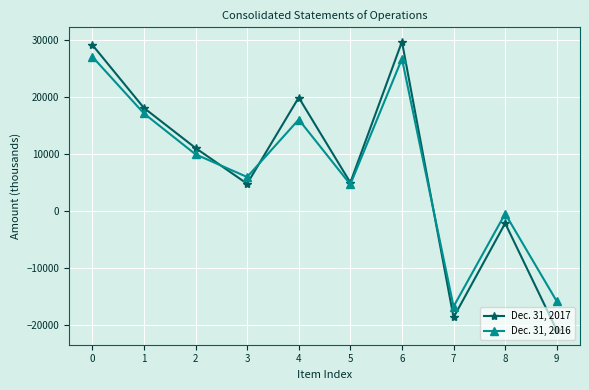

Is the value of Dec. 31, 2017 at 6 greater than the value of Dec. 31, 2016 at 1?

Yes